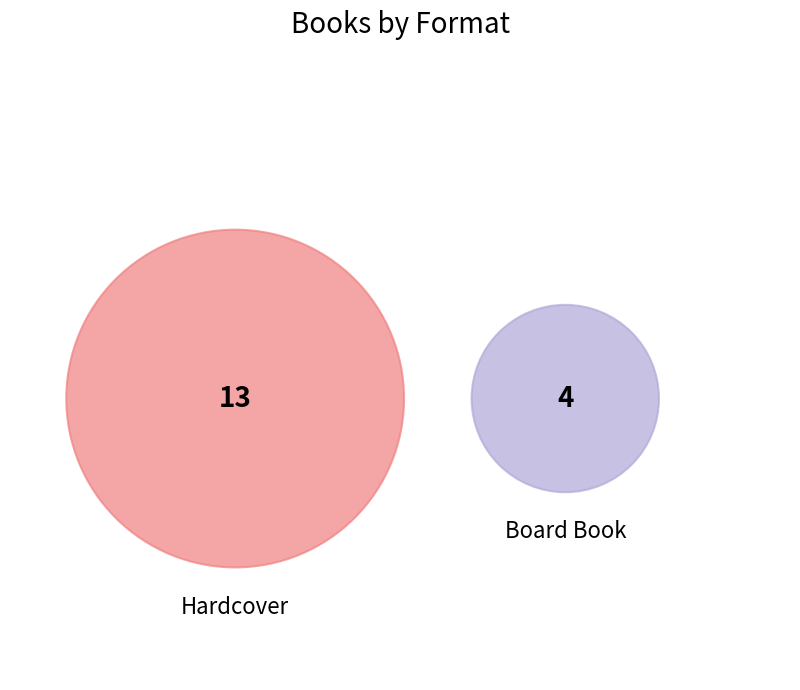

Does Hardcover account for over 50% of the chart?

Yes